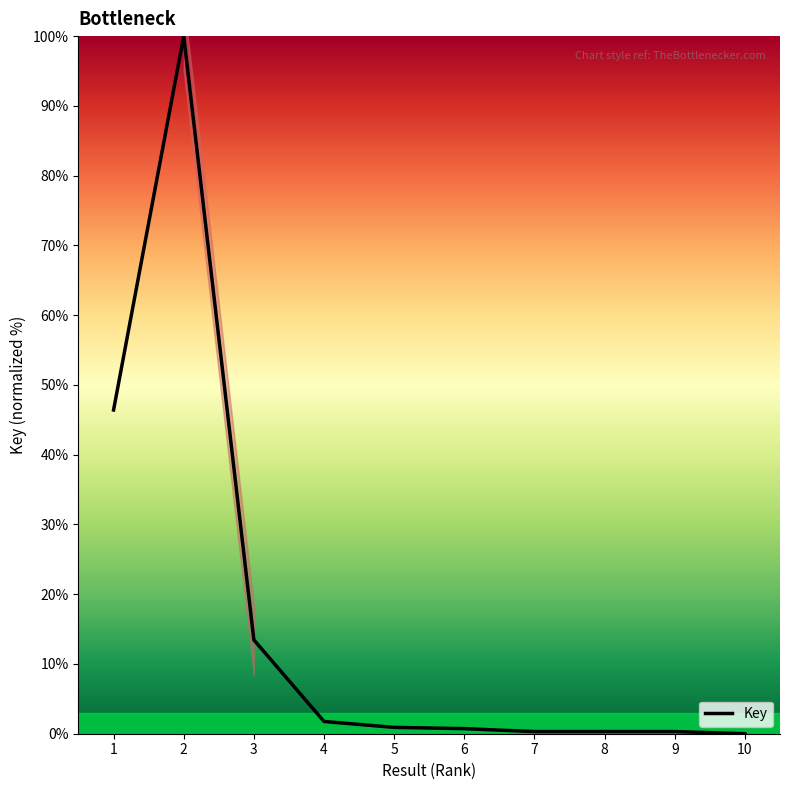

The chart shows a value of 0.9 at 5. True or false?

True